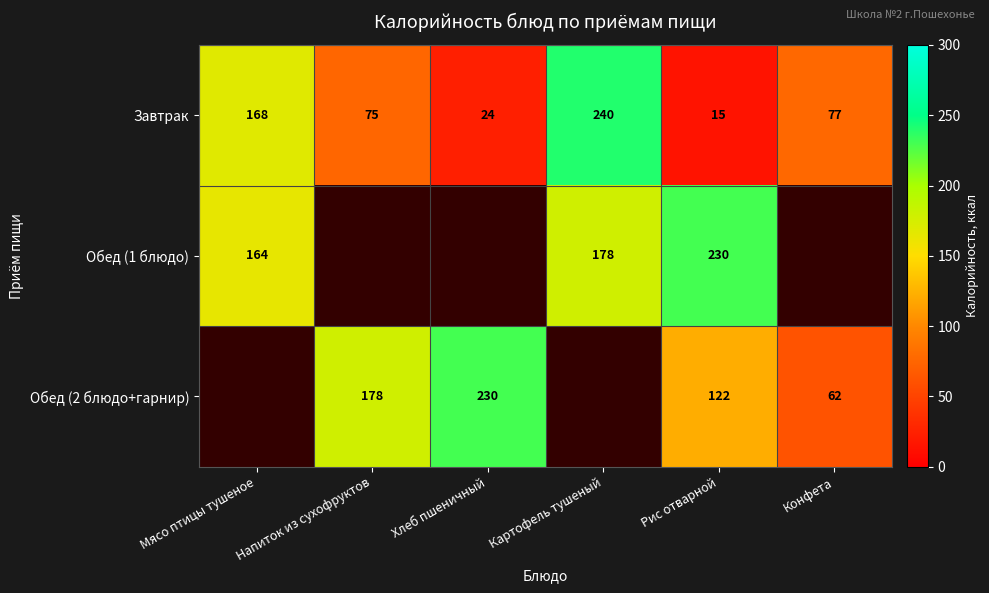

List the labels in order of Завтрак value, smallest first.

Рис отварной, Хлеб пшеничный, Напиток из сухофруктов, Конфета, Мясо птицы тушеное, Картофель тушеный